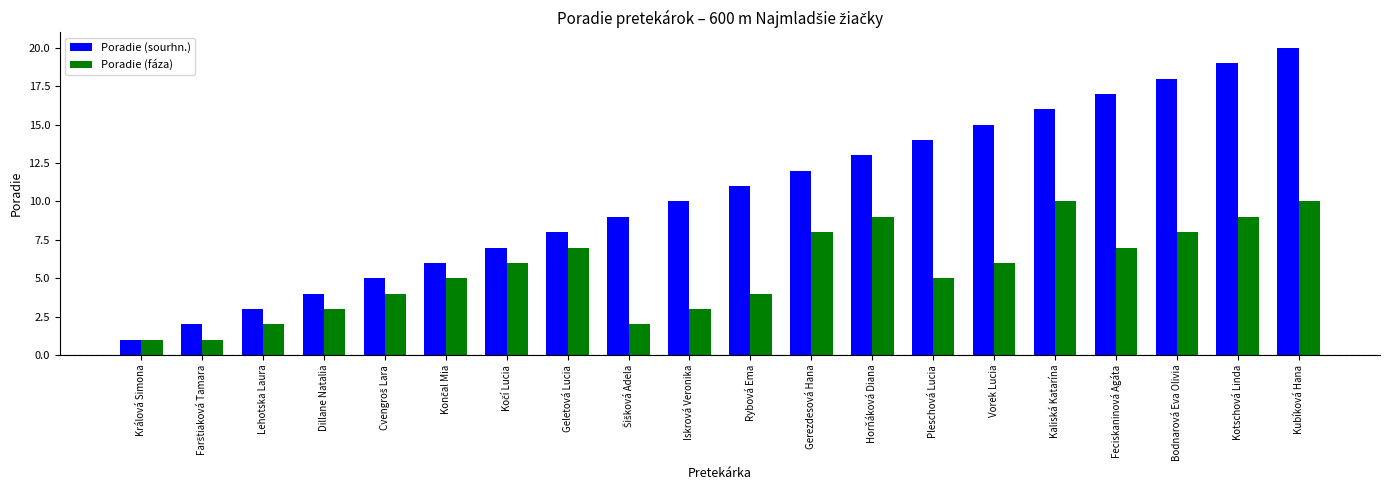

What is the sum of all Poradie (sourhn.) values?

210